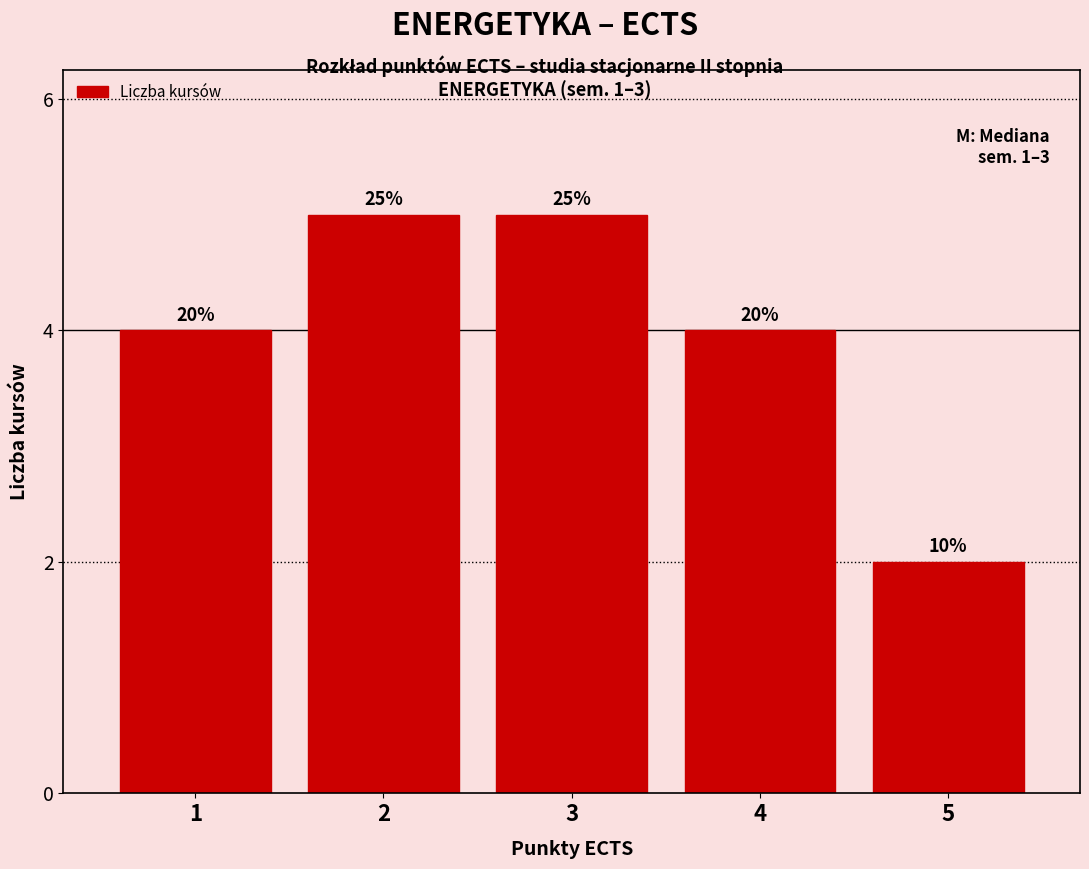

How many bars are there in total?

5